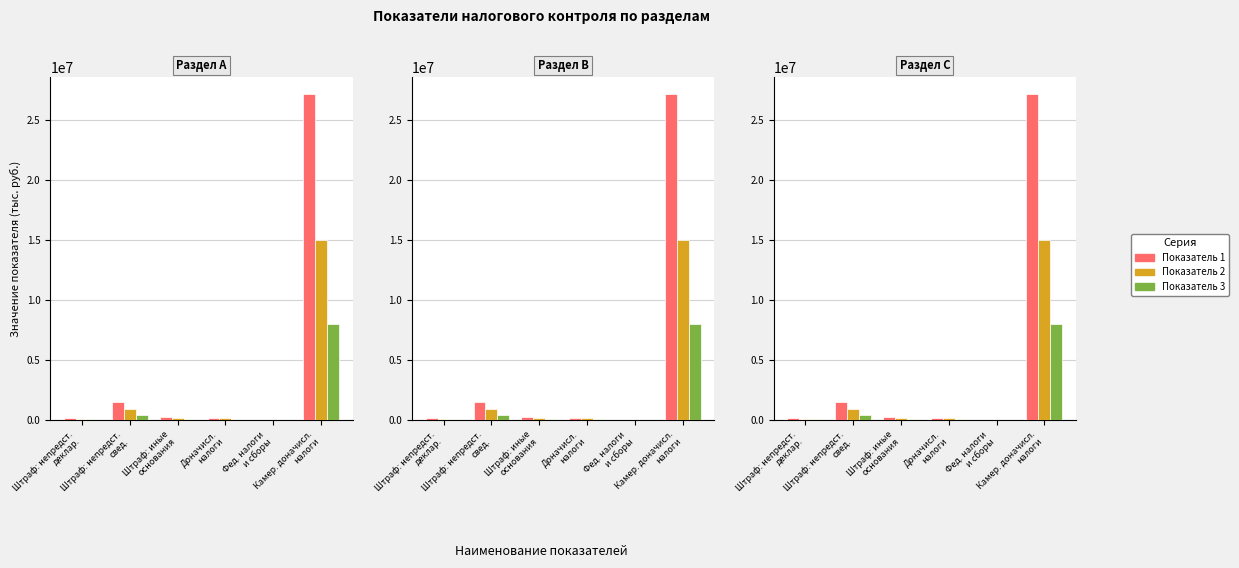

The value of Показатель 3 at Доначисл.
налоги is 60000. True or false?

True